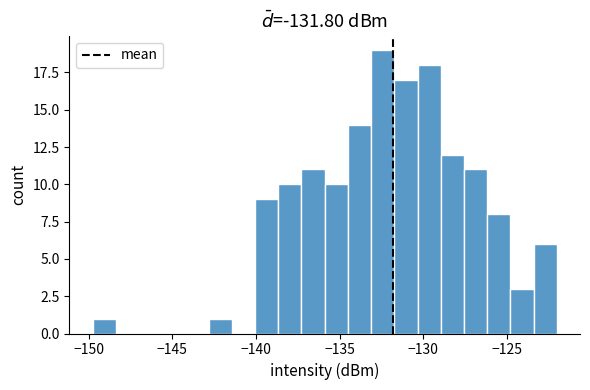

Read against the x-axis, roughly where is the centre of the tallest bar?

-132.5